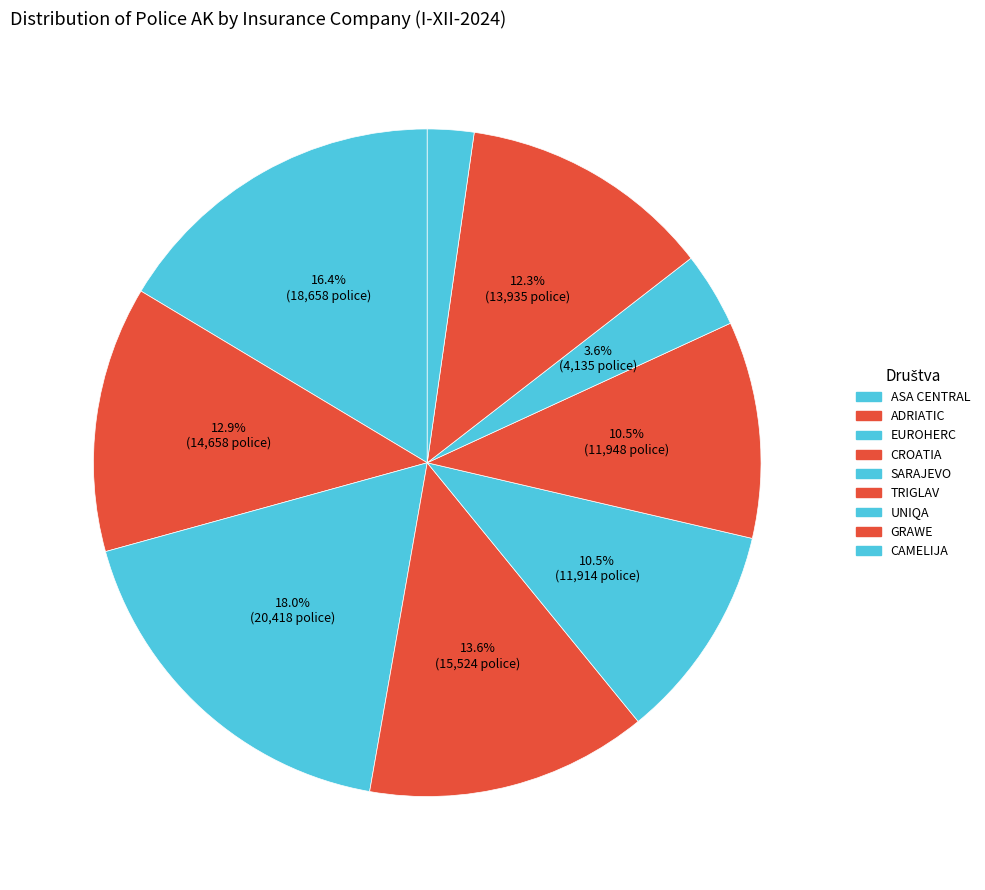

To the nearest percent, what percentage of the pie is CROATIA?

14%